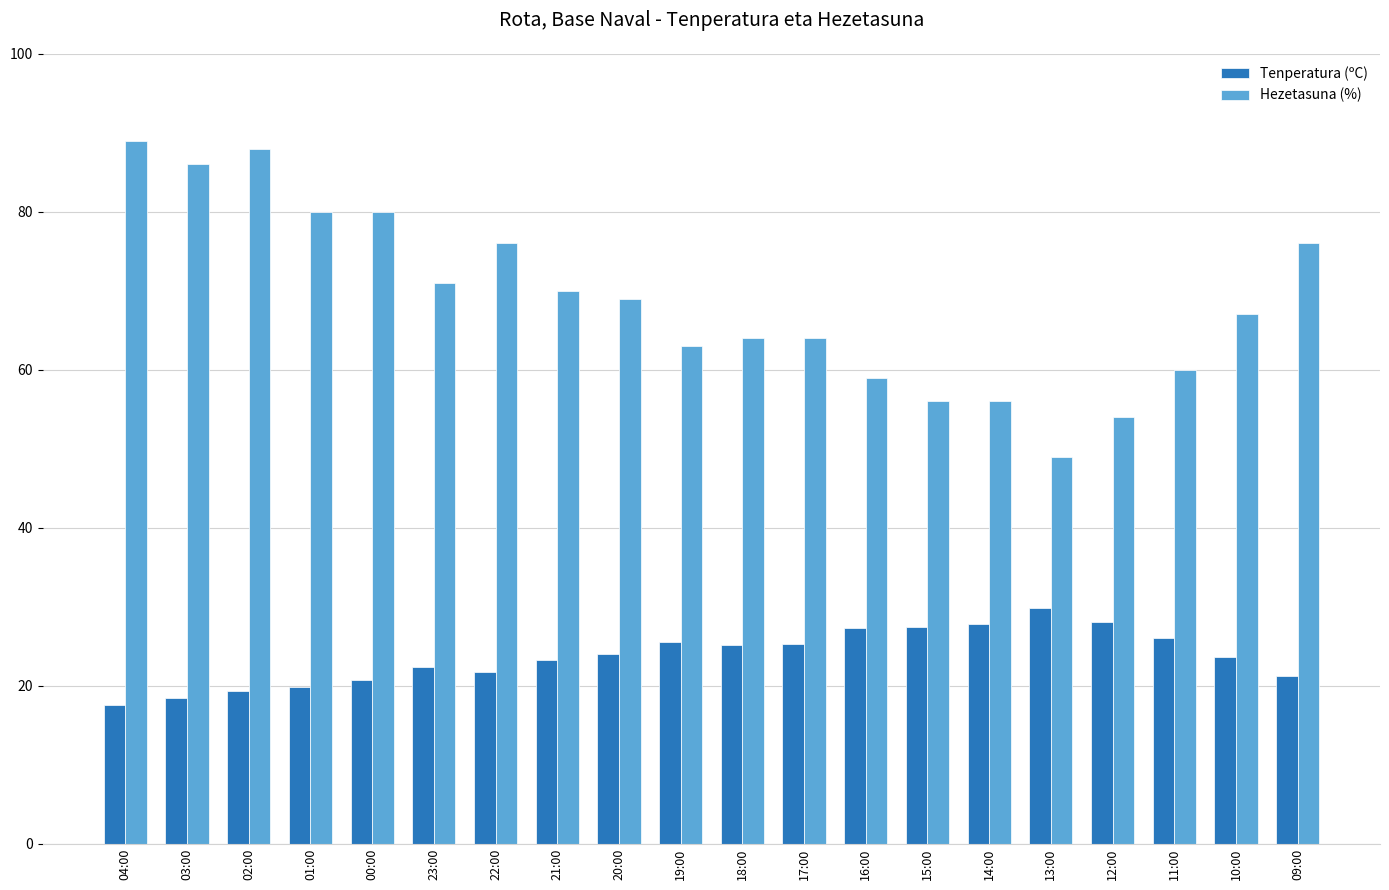

Rank the series by their average value, from lowest to highest.

Tenperatura (ºC), Hezetasuna (%)